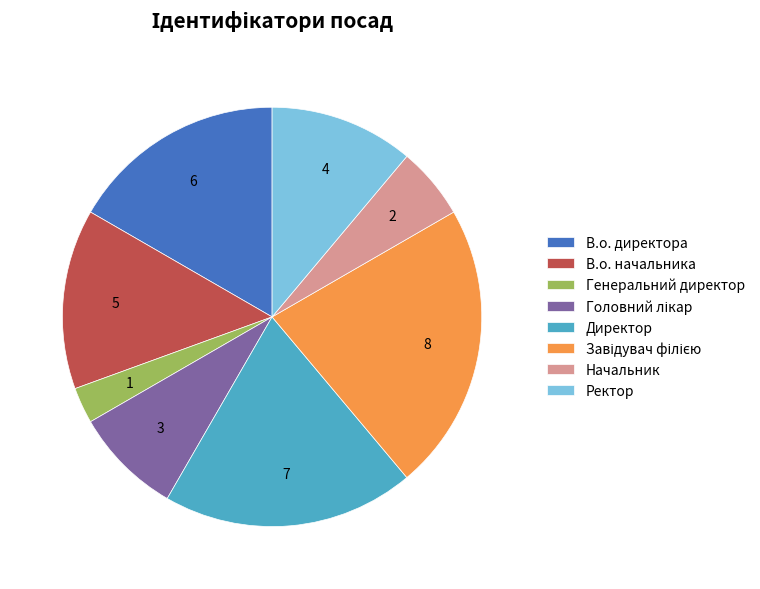

Does Генеральний директор represent more than half of the total?

No